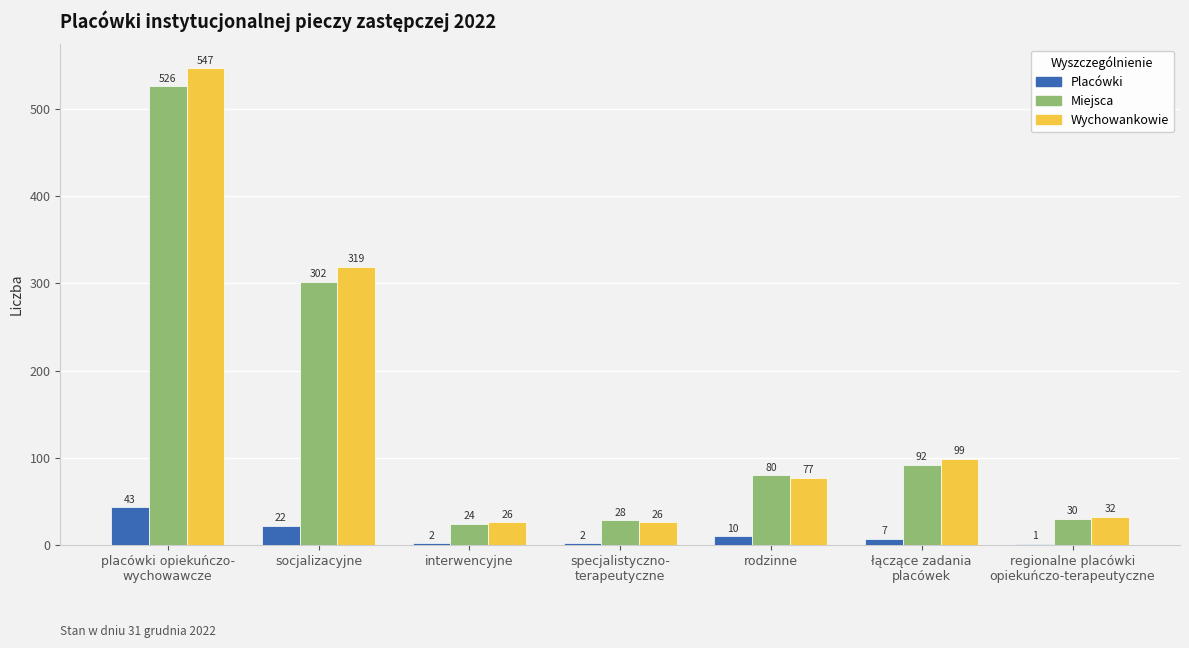

Reading left to right, extract all data points from this chart.

Placówki: placówki opiekuńczo-
wychowawcze=43	socjalizacyjne=22	interwencyjne=2	specjalistyczno-
terapeutyczne=2	rodzinne=10	łączące zadania
placówek=7	regionalne placówki
opiekuńczo-terapeutyczne=1
Miejsca: placówki opiekuńczo-
wychowawcze=526	socjalizacyjne=302	interwencyjne=24	specjalistyczno-
terapeutyczne=28	rodzinne=80	łączące zadania
placówek=92	regionalne placówki
opiekuńczo-terapeutyczne=30
Wychowankowie: placówki opiekuńczo-
wychowawcze=547	socjalizacyjne=319	interwencyjne=26	specjalistyczno-
terapeutyczne=26	rodzinne=77	łączące zadania
placówek=99	regionalne placówki
opiekuńczo-terapeutyczne=32